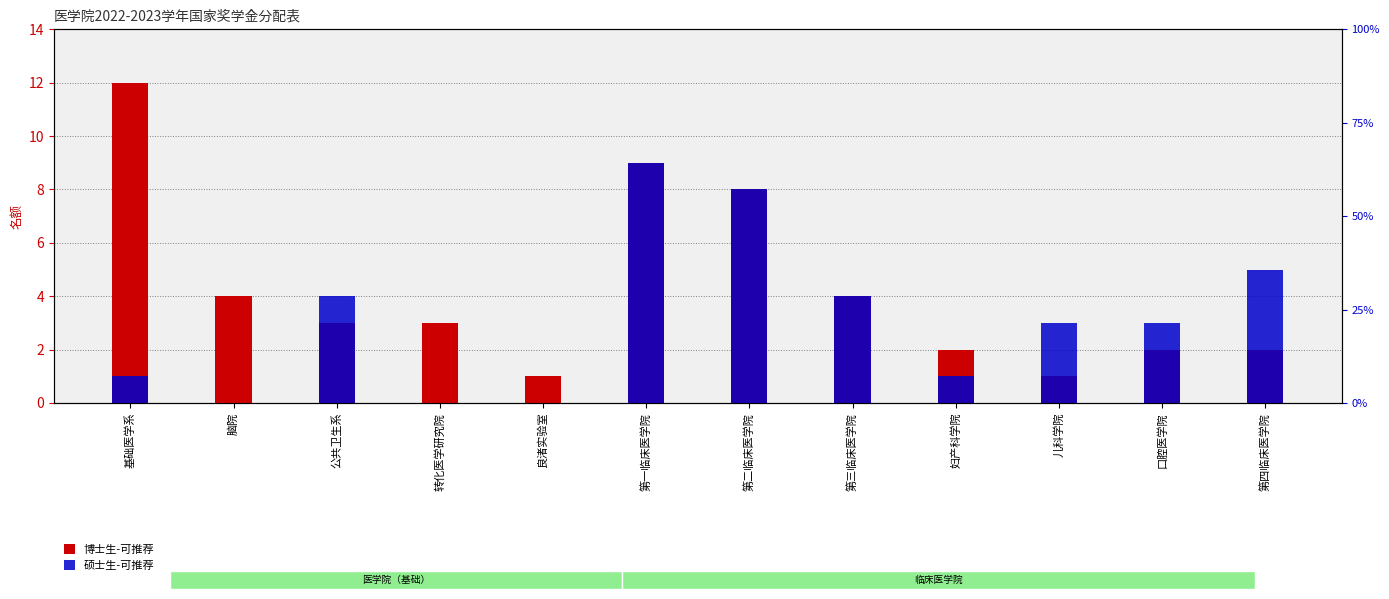

What is the greatest value displayed?

12